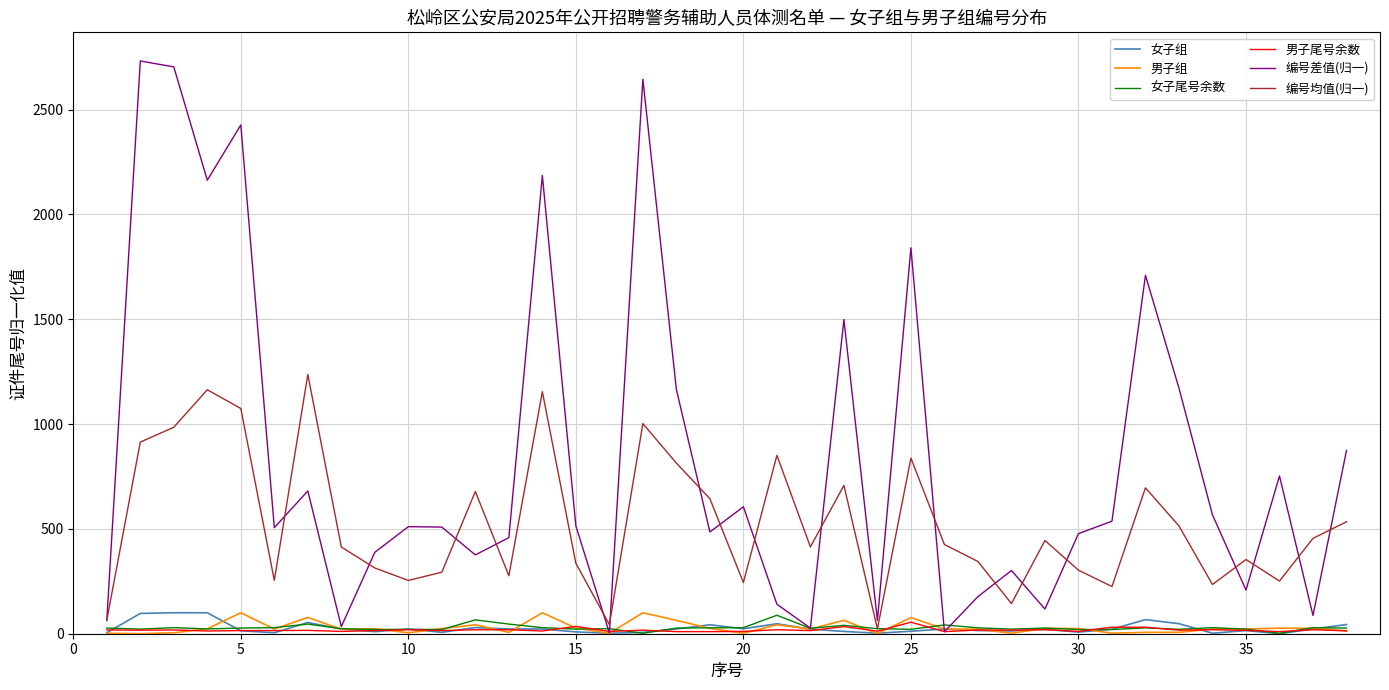

Which series has the largest total across all categories?

编号差值(归一)